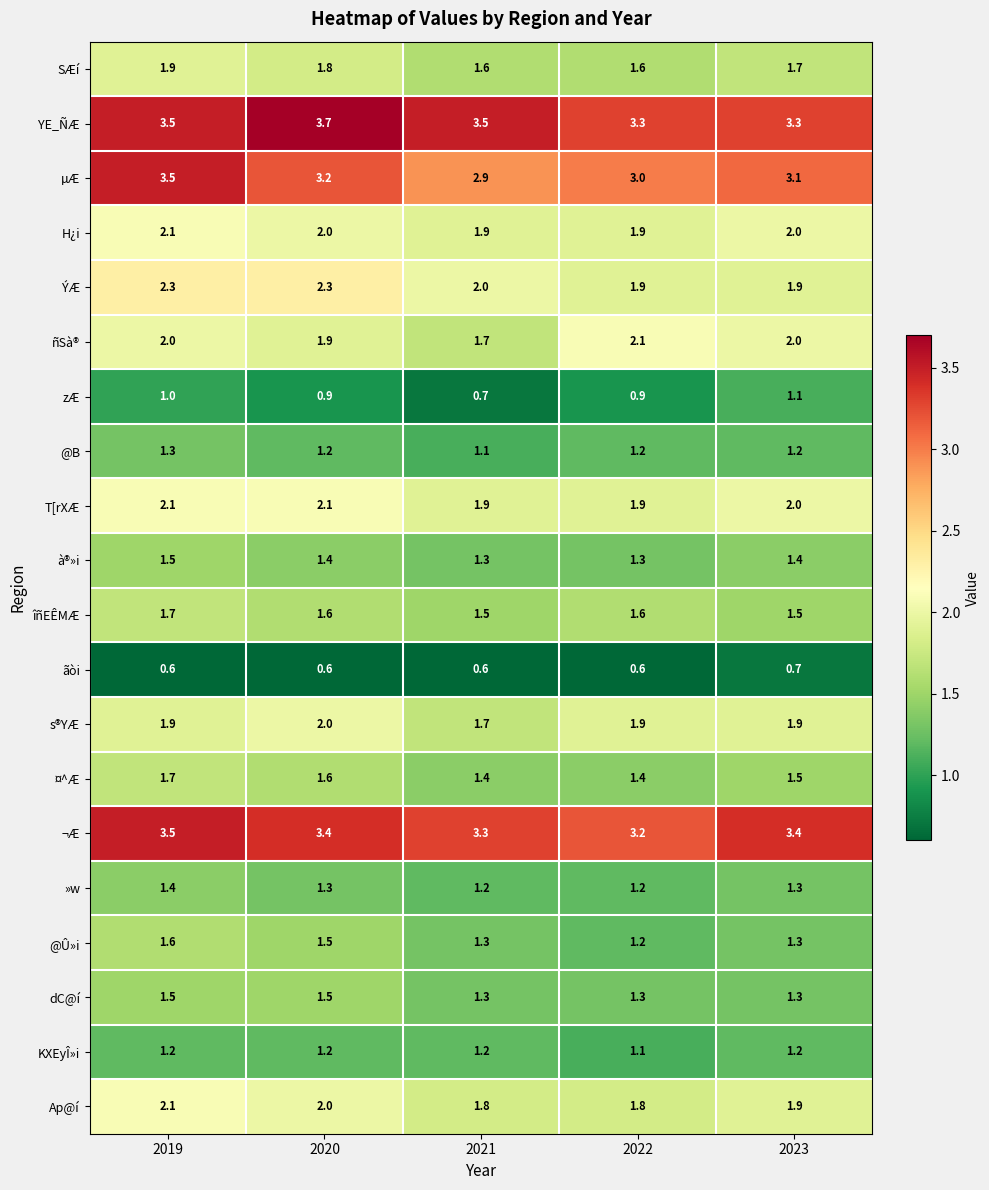

Count the number of categories in the chart.

5